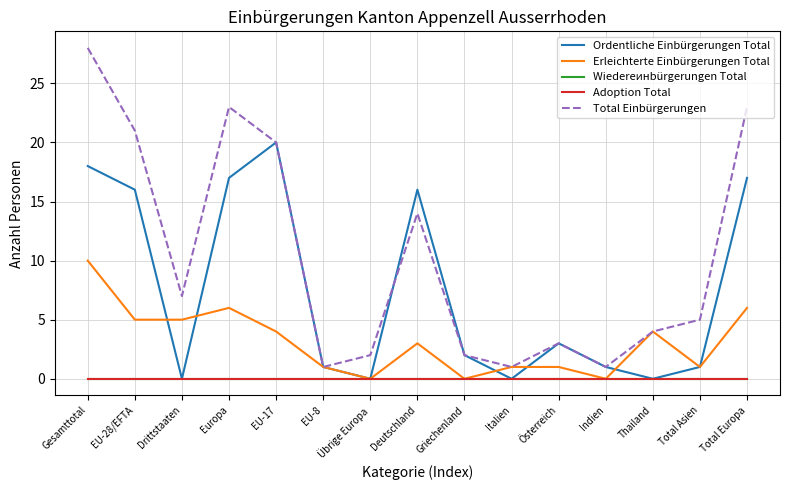

Reading right to left, transcribe all the data shown in this chart.

Ordentliche Einbürgerungen Total: Total Europa=17	Total Asien=1	Thailand=0	Indien=1	Österreich=3	Italien=0	Griechenland=2	Deutschland=16	Übrige Europa=0	EU-8=1	EU-17=20	Europa=17	Drittstaaten=0	EU-28/EFTA=16	Gesamttotal=18
Erleichterte Einbürgerungen Total: Total Europa=6	Total Asien=1	Thailand=4	Indien=0	Österreich=1	Italien=1	Griechenland=0	Deutschland=3	Übrige Europa=0	EU-8=1	EU-17=4	Europa=6	Drittstaaten=5	EU-28/EFTA=5	Gesamttotal=10
Wiedereинbürgerungen Total: Total Europa=0	Total Asien=0	Thailand=0	Indien=0	Österreich=0	Italien=0	Griechenland=0	Deutschland=0	Übrige Europa=0	EU-8=0	EU-17=0	Europa=0	Drittstaaten=0	EU-28/EFTA=0	Gesamttotal=0
Adoption Total: Total Europa=0	Total Asien=0	Thailand=0	Indien=0	Österreich=0	Italien=0	Griechenland=0	Deutschland=0	Übrige Europa=0	EU-8=0	EU-17=0	Europa=0	Drittstaaten=0	EU-28/EFTA=0	Gesamttotal=0
Total Einbürgerungen: Total Europa=23	Total Asien=5	Thailand=4	Indien=1	Österreich=3	Italien=1	Griechenland=2	Deutschland=14	Übrige Europa=2	EU-8=1	EU-17=20	Europa=23	Drittstaaten=7	EU-28/EFTA=21	Gesamttotal=28